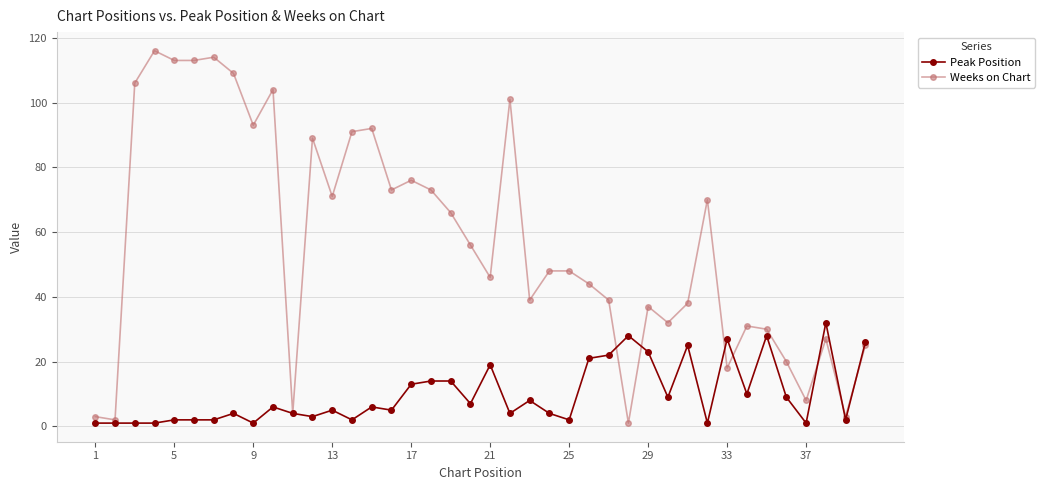

True or false: Peak Position has more than 2 points higher than both neighbors.

True